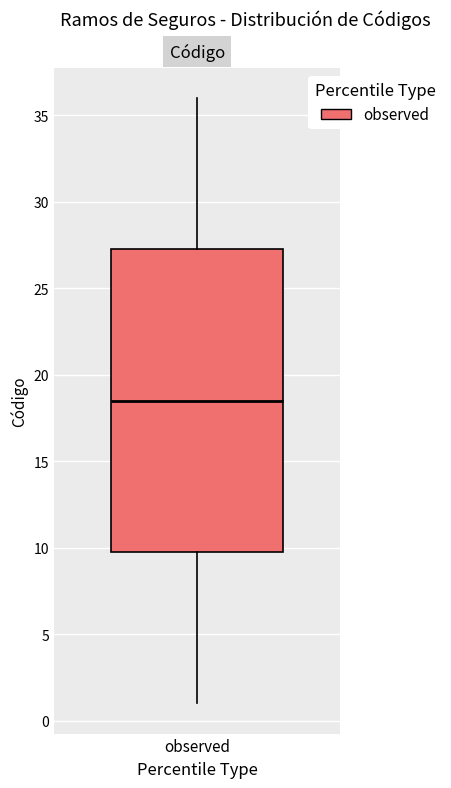

Read this box plot against the y-axis: the position of the median line, the range covered by the box, and the ends of both whiskers. The values are not printed on the chart, so give them approximately, as read against the axis.

median 18.5, box 10.0 to 27.5, whiskers 1.0 to 36.0